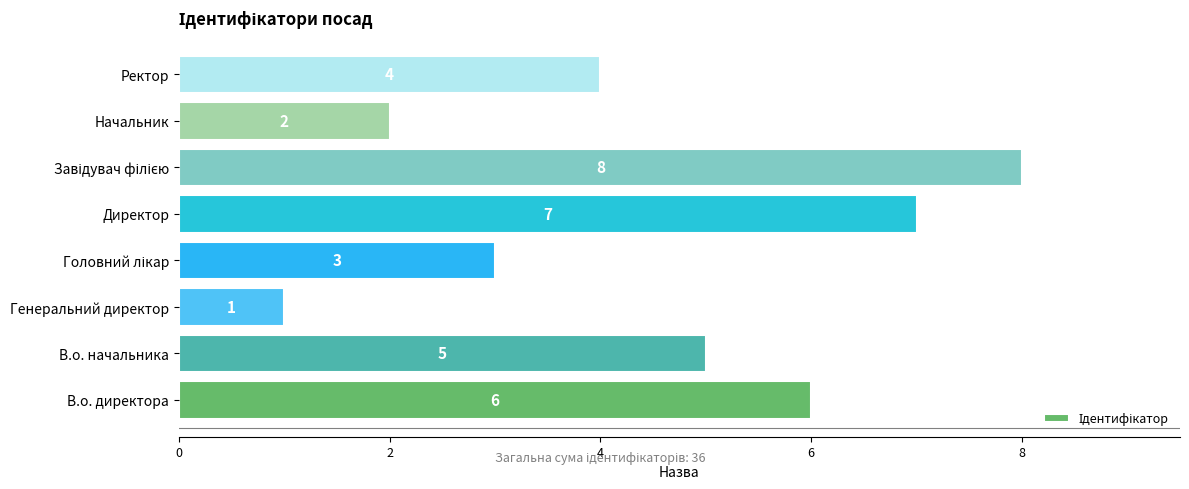

Reading bottom to top, transcribe all the data shown in this chart.

6	5	1	3	7	8	2	4